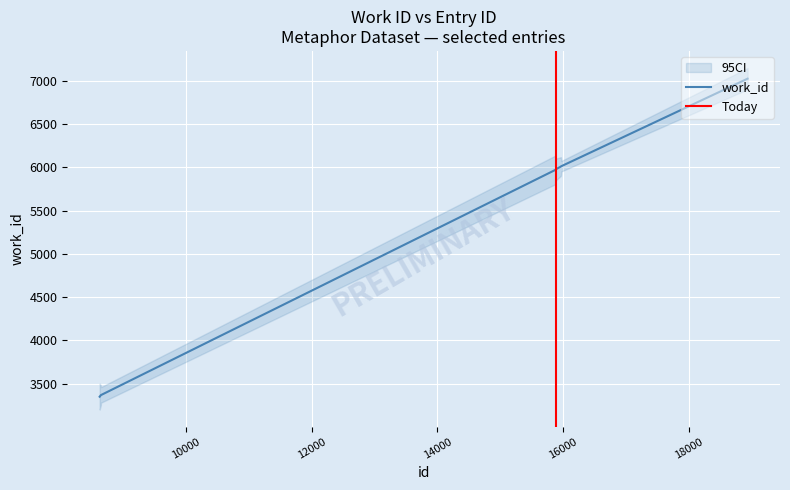

At which category does the chart reach its peak across all series?

18938